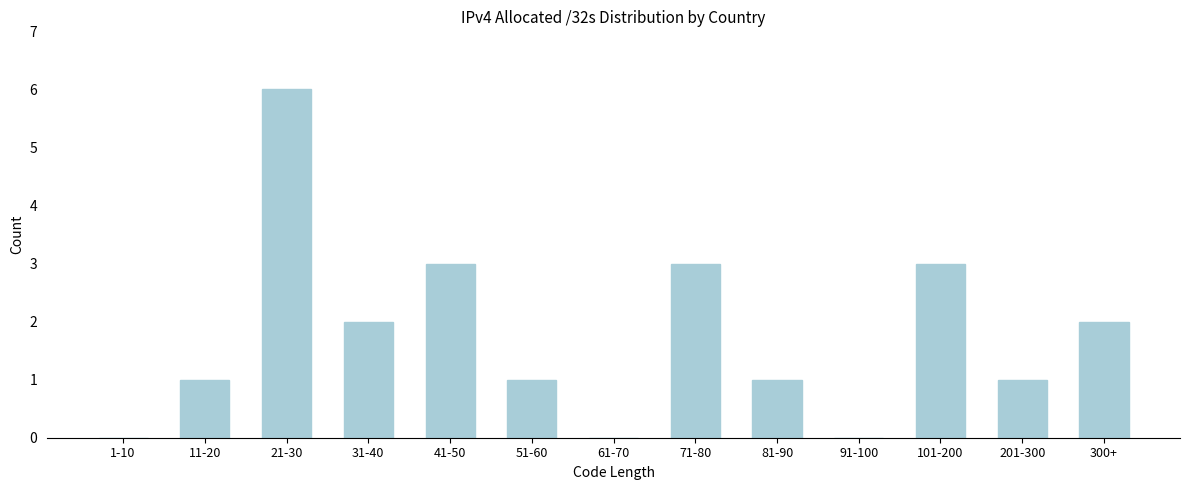

Reading left to right, extract all data points from this chart.

1-10=0	11-20=1	21-30=6	31-40=2	41-50=3	51-60=1	61-70=0	71-80=3	81-90=1	91-100=0	101-200=3	201-300=1	300+=2